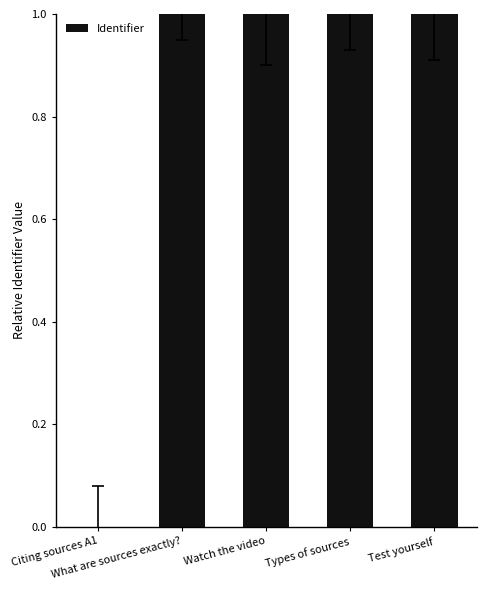

What is the sum of all values?

4.0